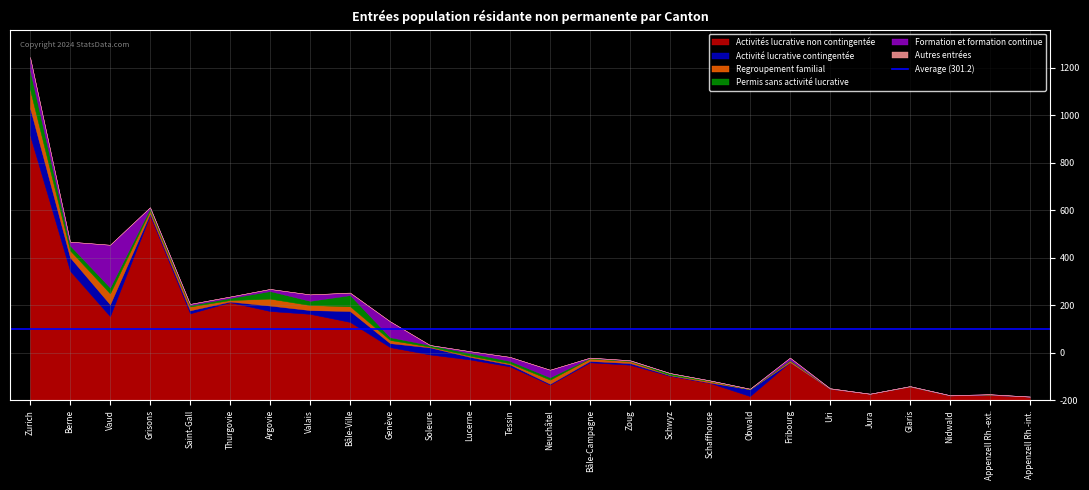

Count the number of data series in this chart.

6